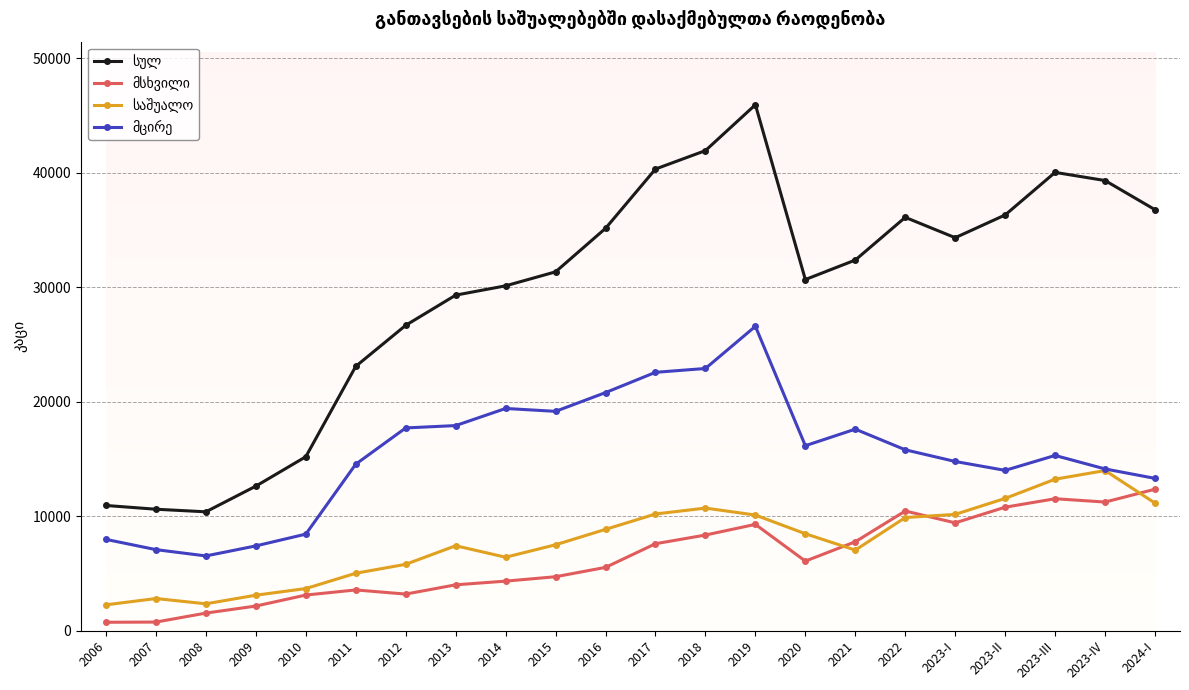

At which category is the sum across all series the highest?

2019